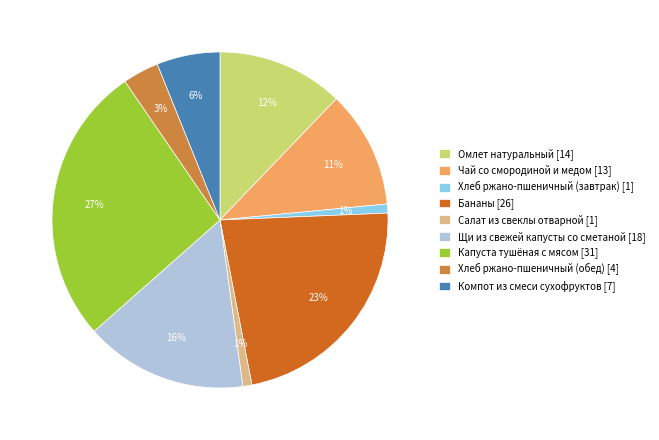

True or false: Омлет натуральный accounts for 12% of the total.

True